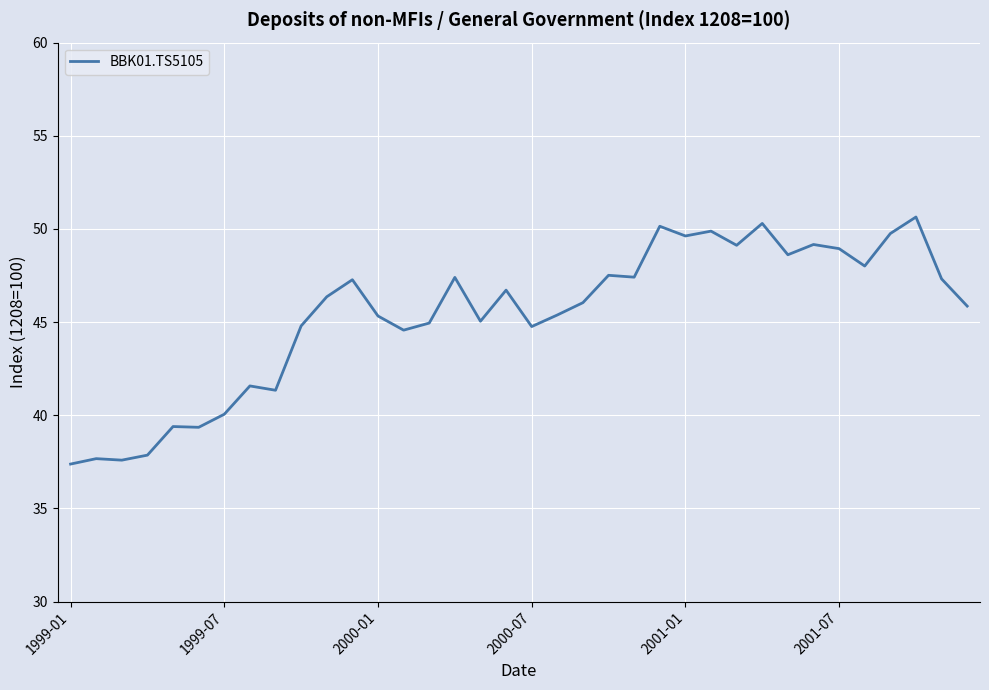

What is the sum of all values?

1633.1